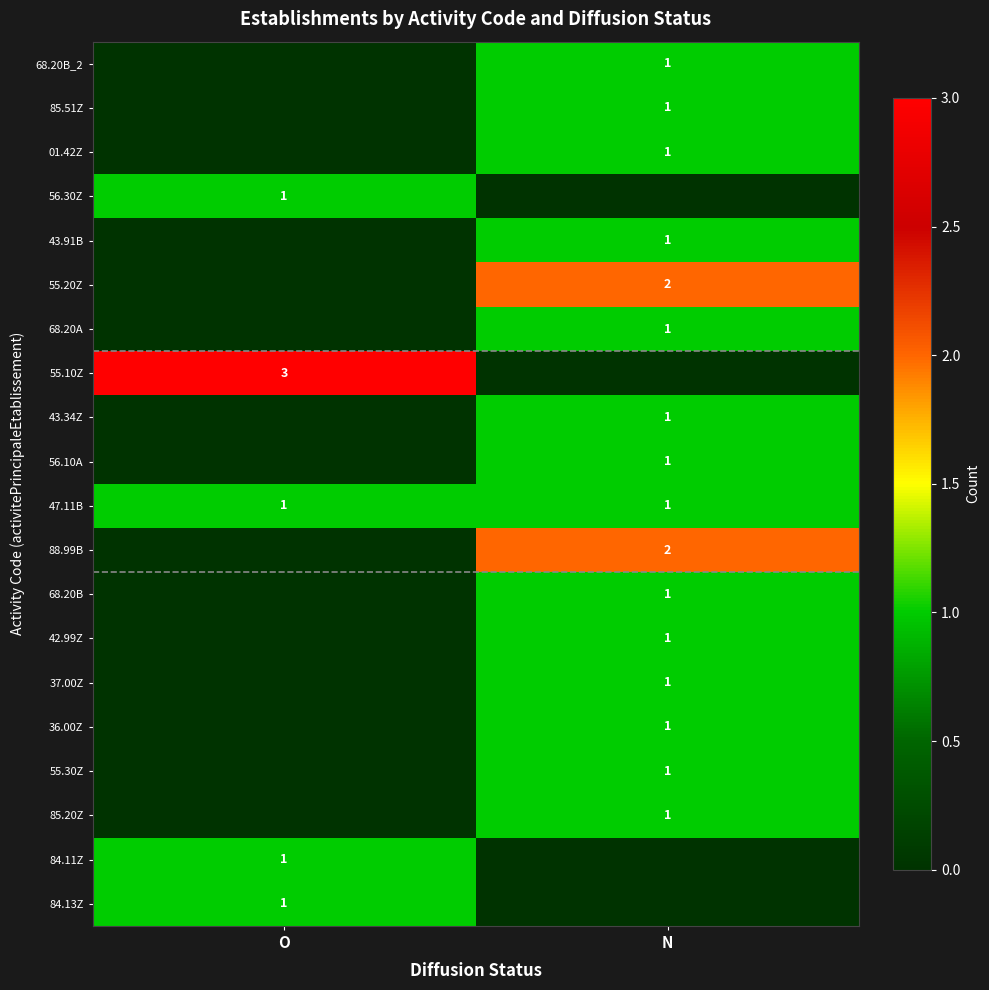

The 68.20B series shows 1 at N. True or false?

True